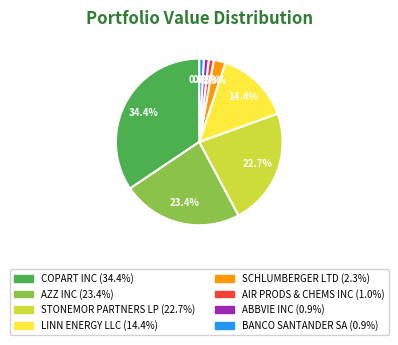

True or false: STONEMOR PARTNERS LP accounts for 30% of the total.

False